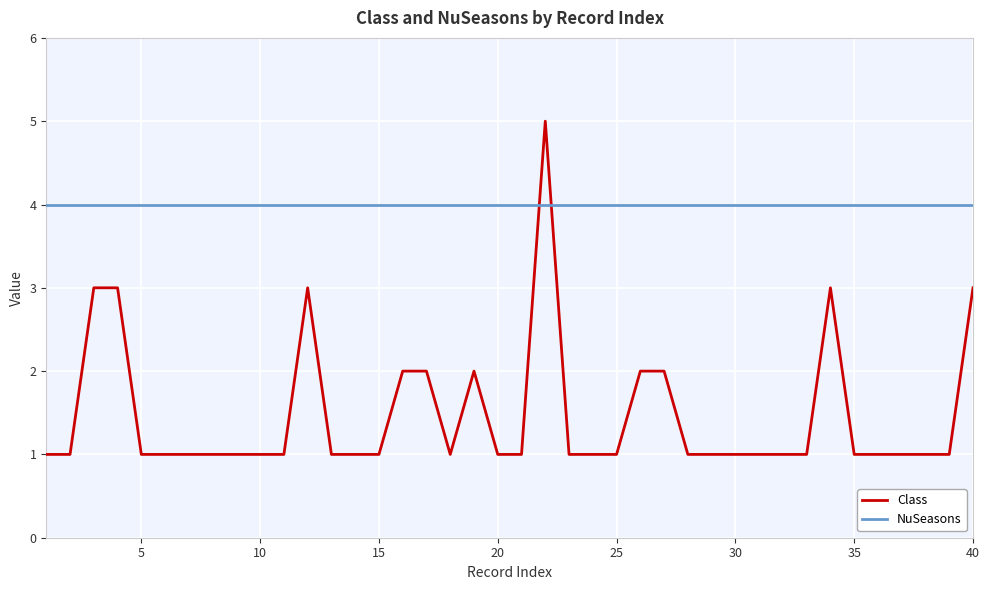

What is the greatest value displayed?

5